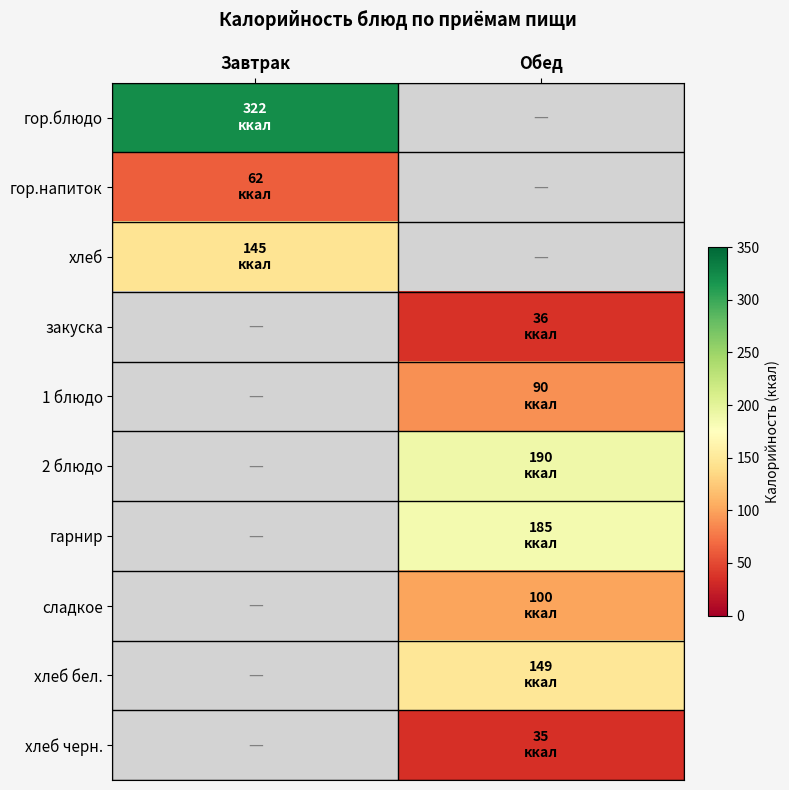

Which has a higher value, Обед or Завтрак?

Завтрак